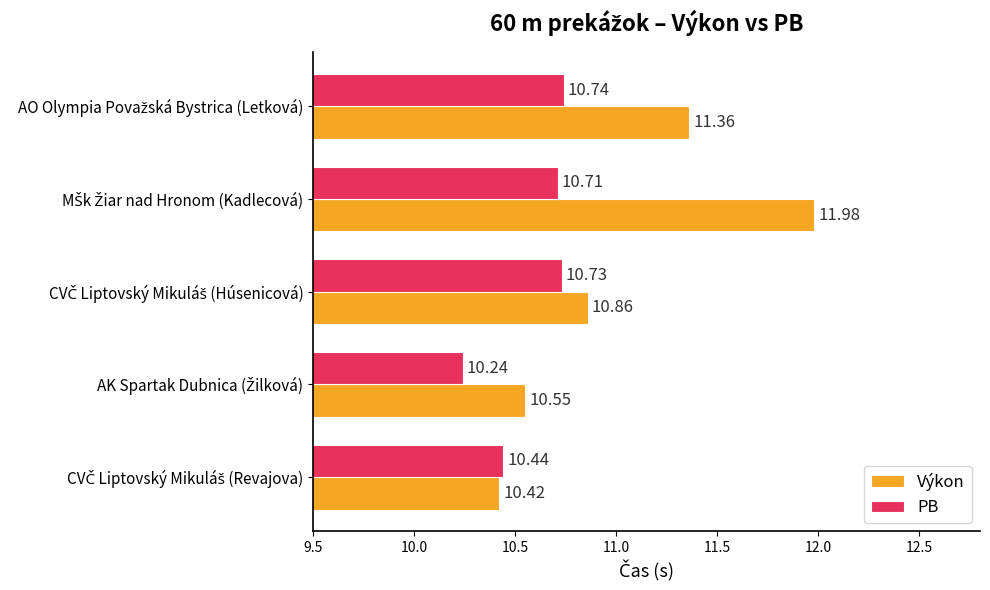

Which series has the largest total across all categories?

Výkon